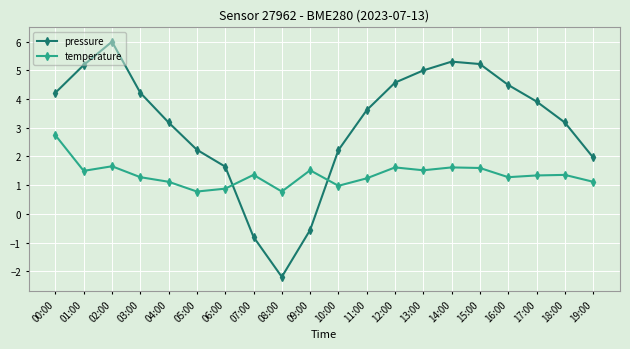

How many series are shown in this chart?

2